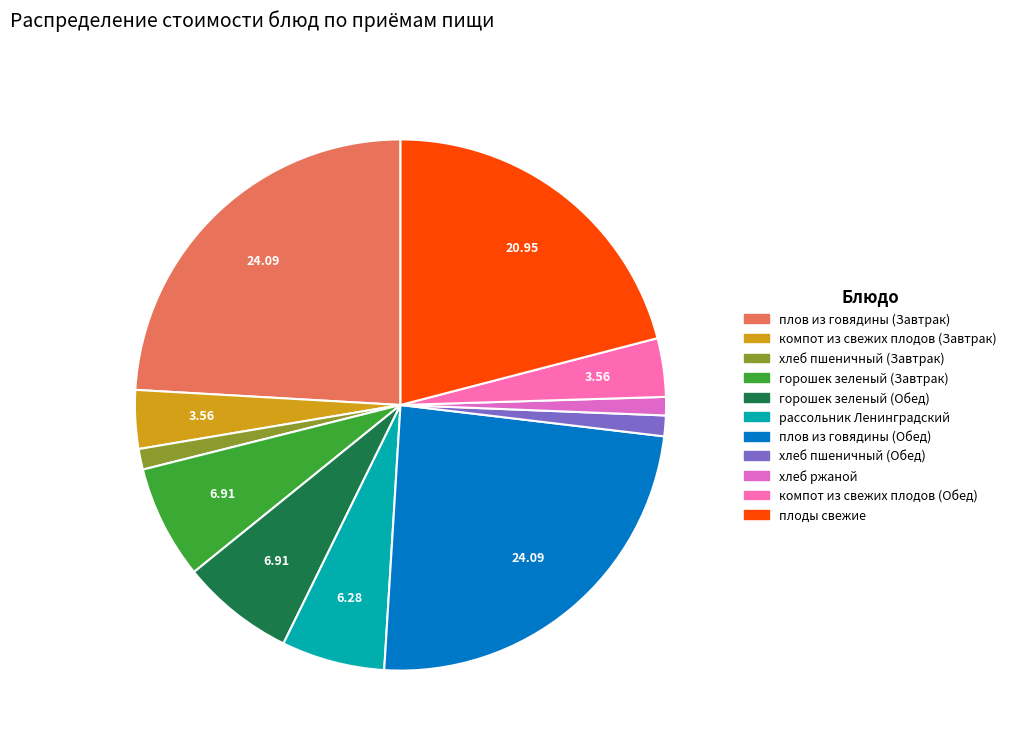

Is there a majority slice in this chart?

No